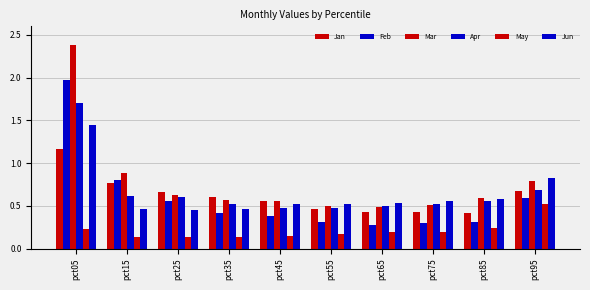

What is the total value across all series at pct05?

8.9